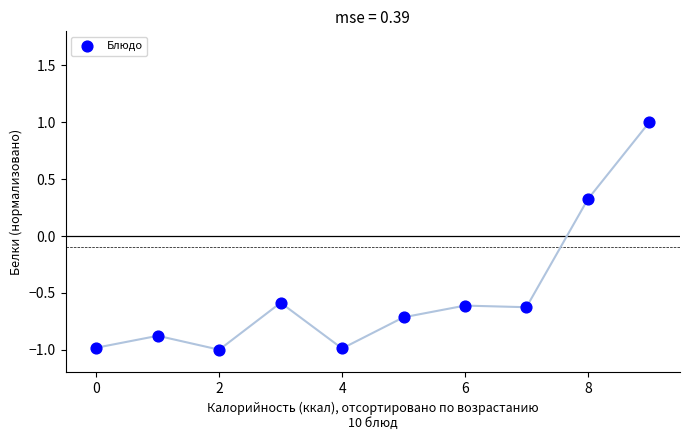

What is the range of Y values (max minus min)?

2.0